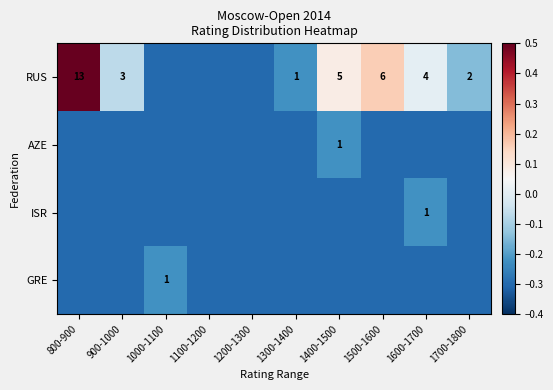

Between 1300-1400 and 1400-1500, which is larger?

1400-1500